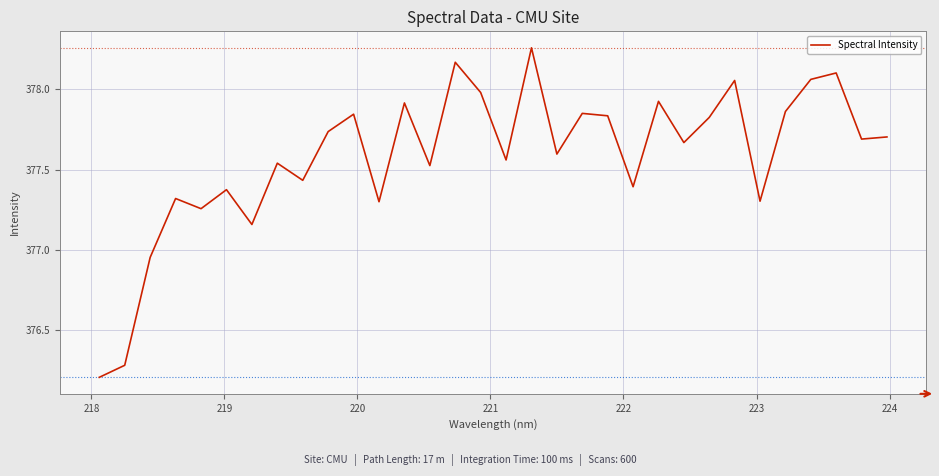

What is the minimum value shown in the chart?

376.2